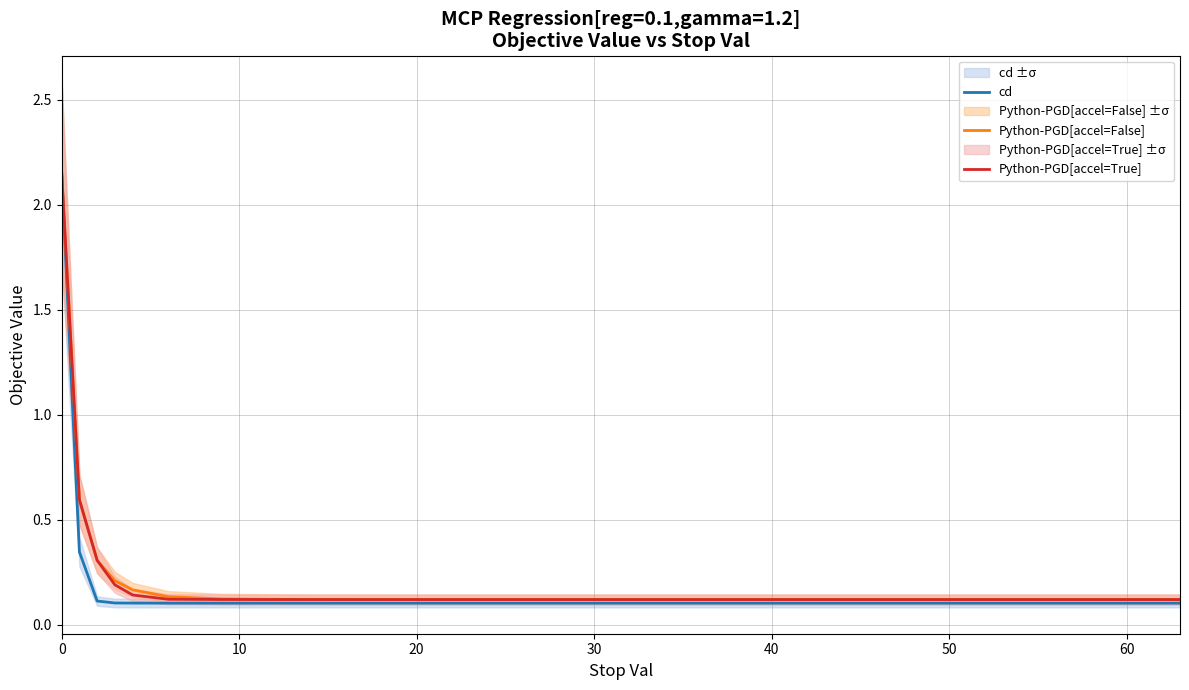

True or false: cd and Python-PGD[accel=False] cross at least once.

False